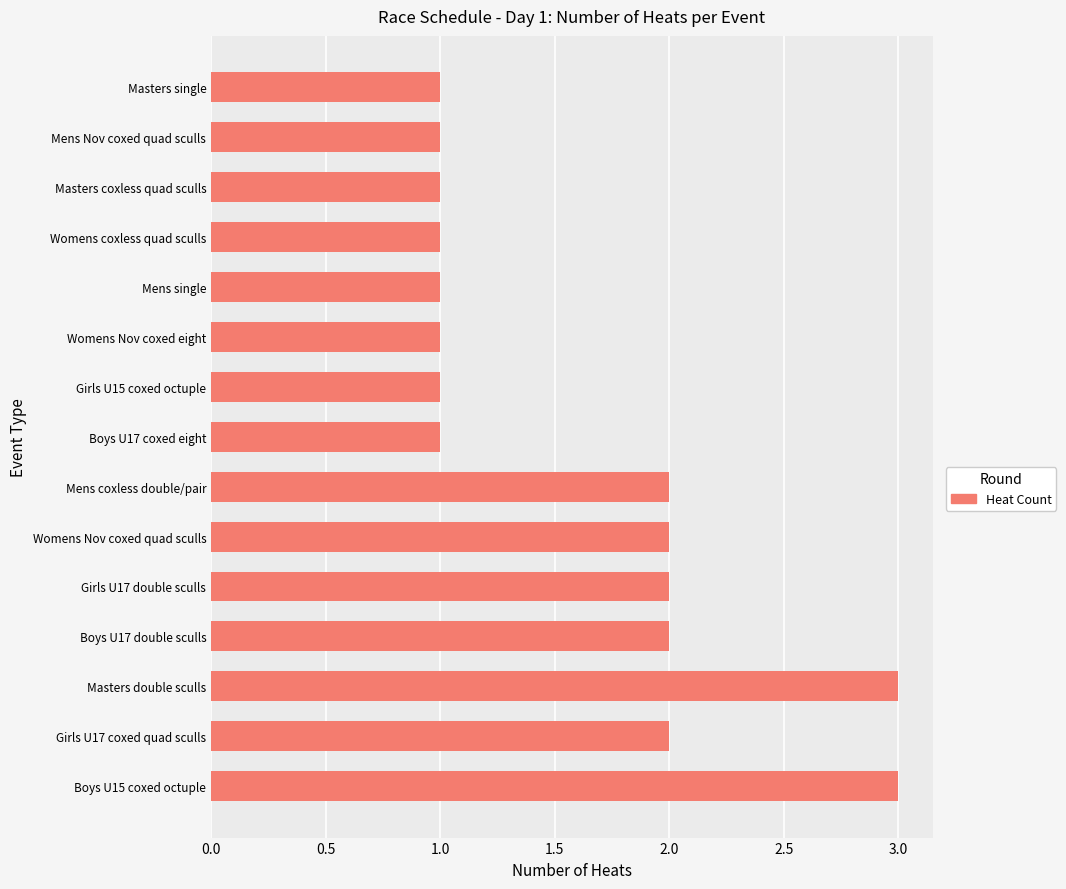

Between Masters single and Mens coxless double/pair, which is larger?

Mens coxless double/pair